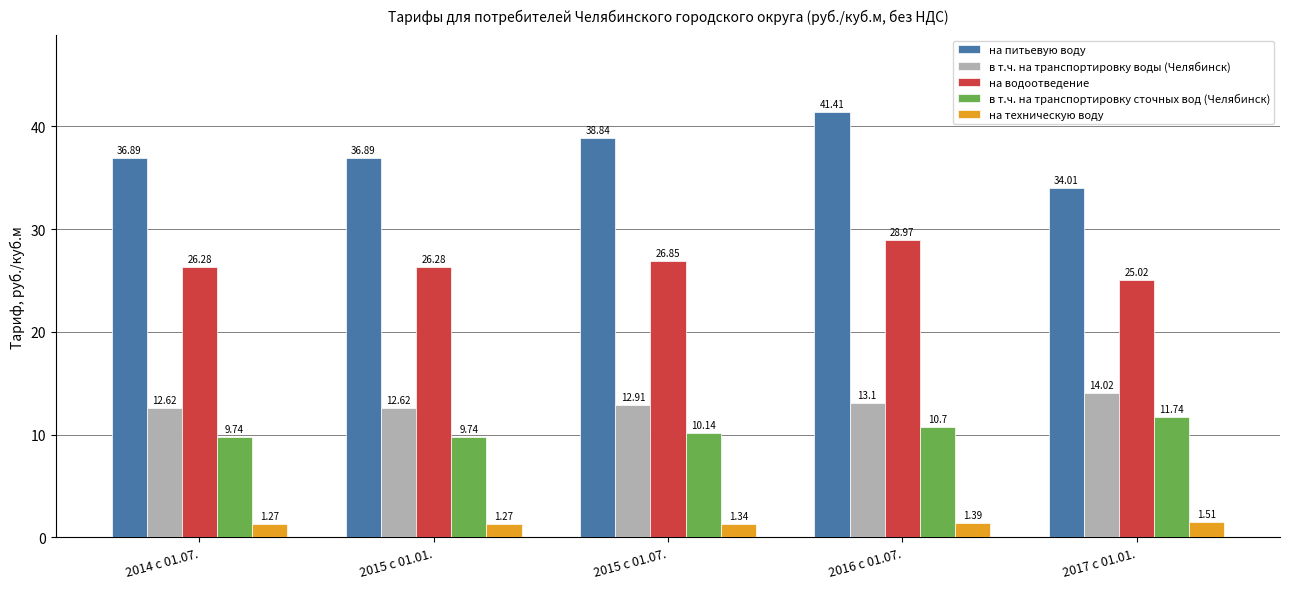

Which series has the largest range (max minus min)?

на питьевую воду